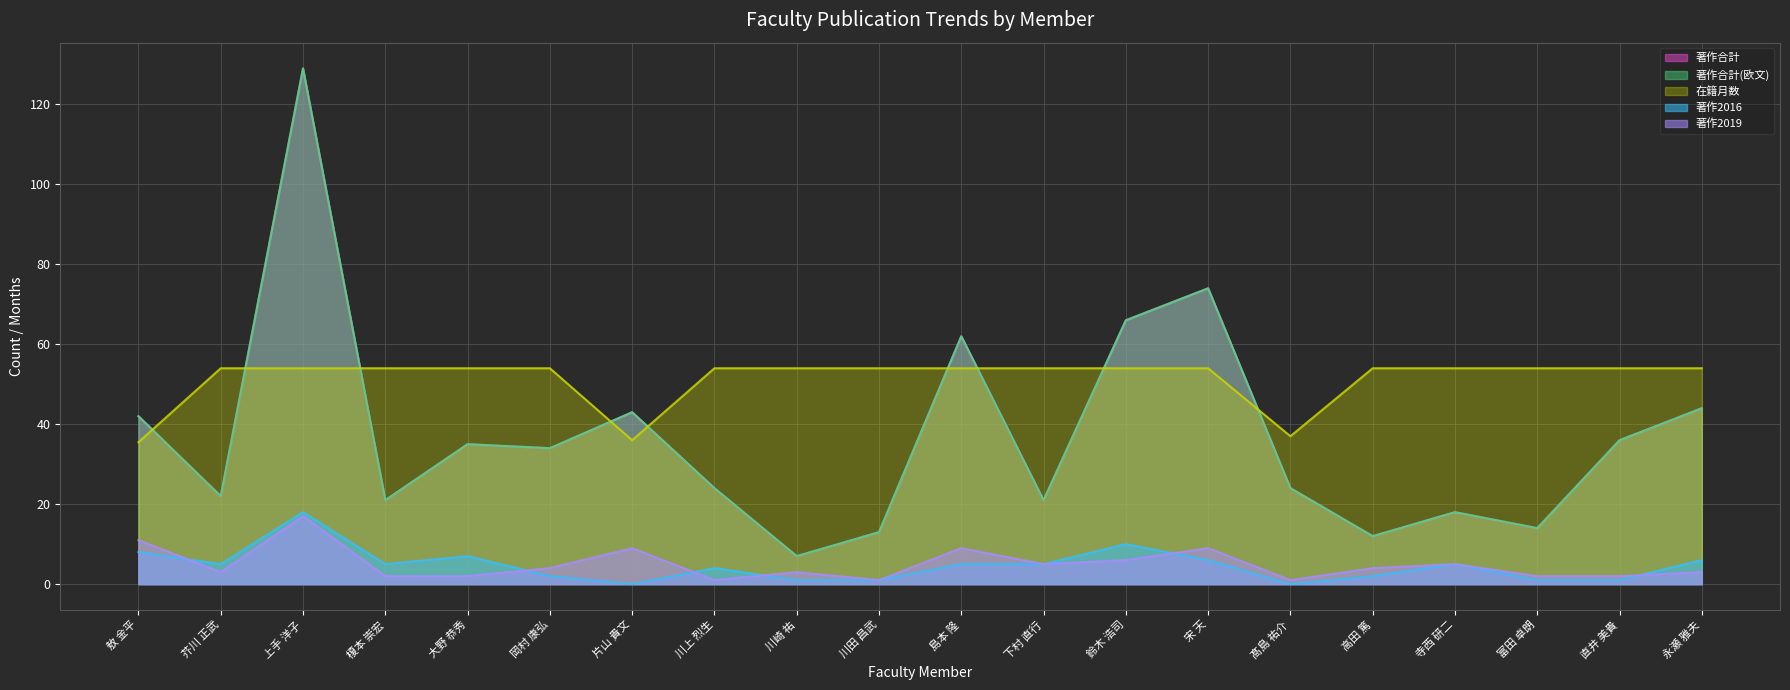

In 著作2016, how many points are higher than both neighbors (excluding endpoints)?

5